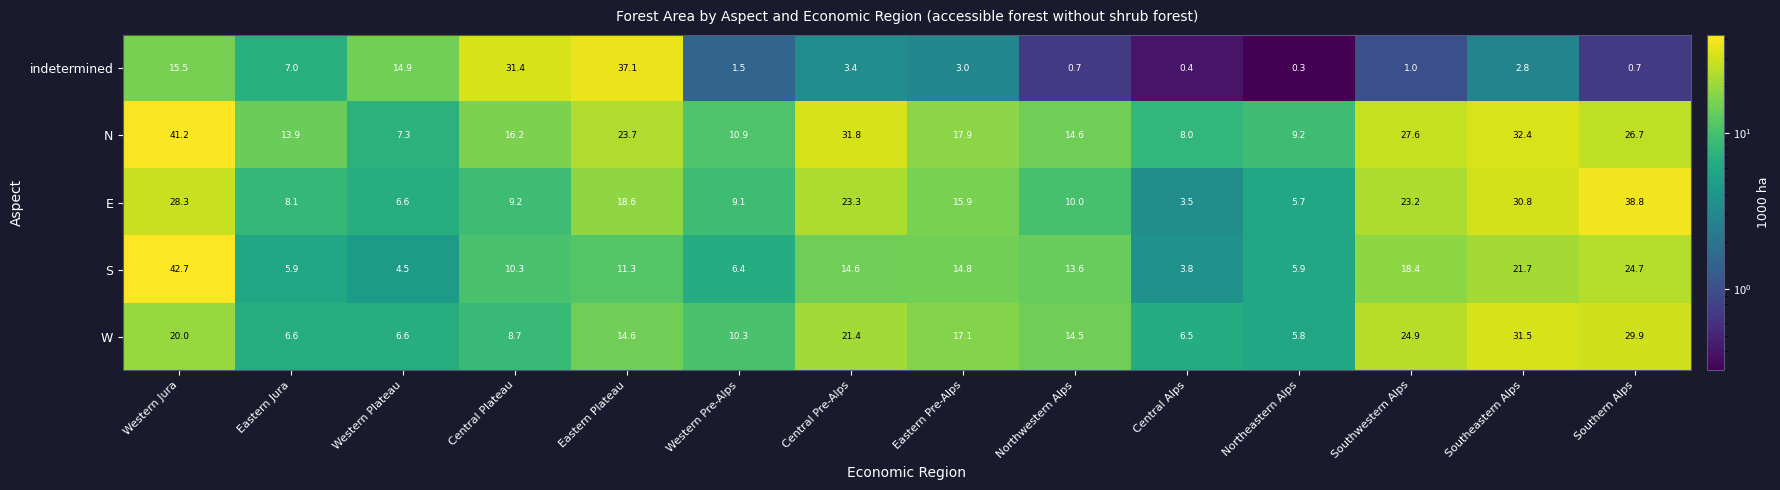

Which series has the largest total across all categories?

N